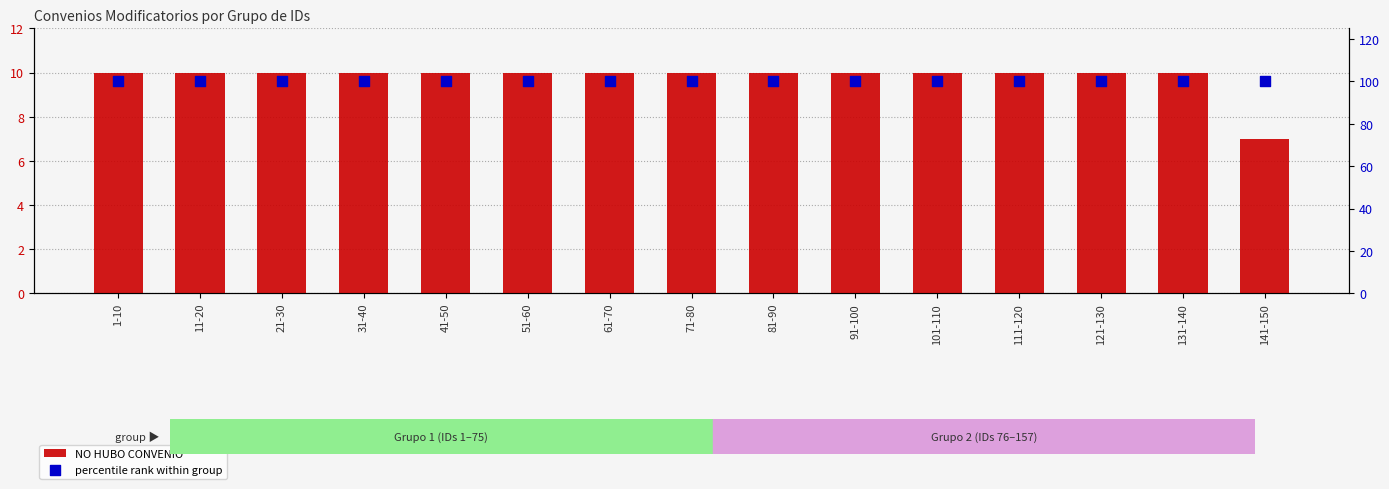

At which category is the sum across all series the highest?

1-10